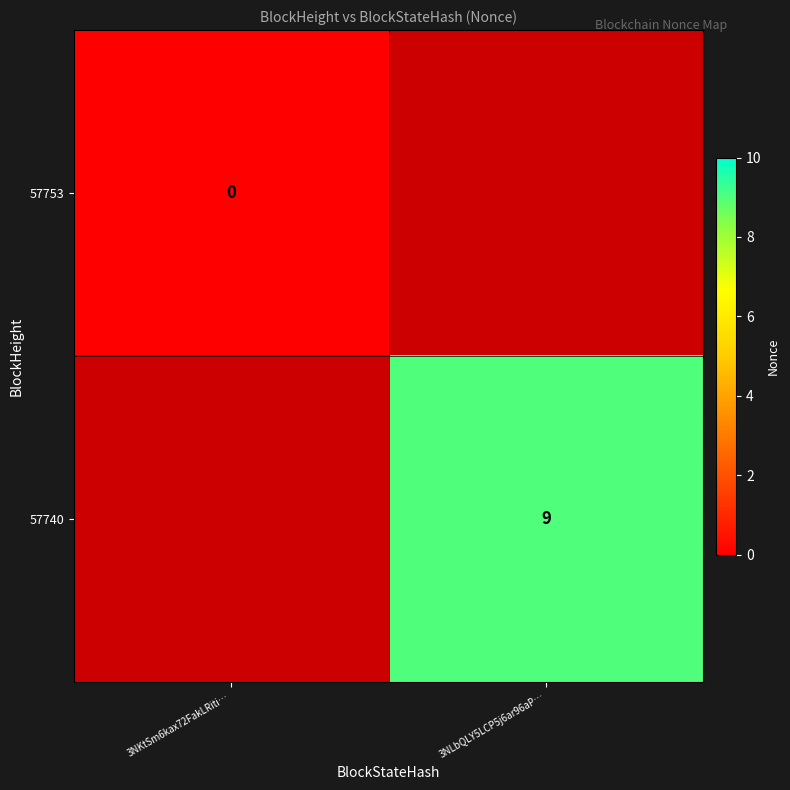

The value of 57740 at 3NLbQLY5LCP5j6ar96aP… is 4. True or false?

False